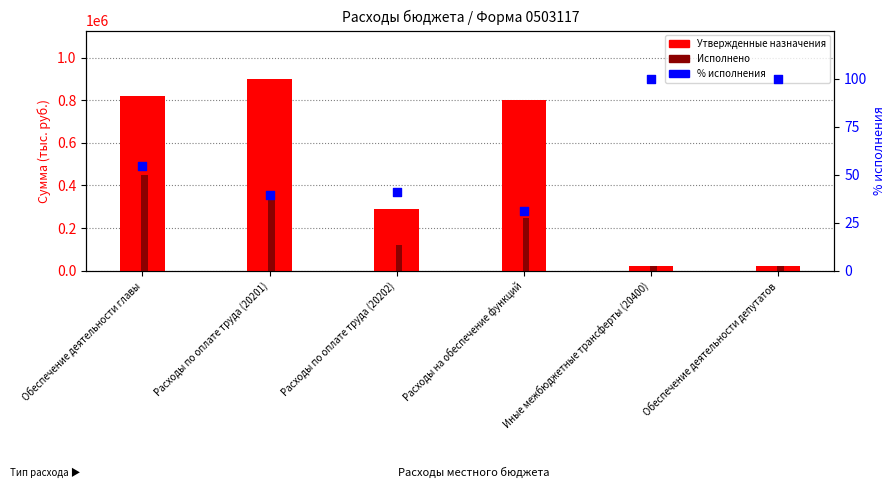

Which series has the largest Y range (max minus min)?

Утвержденные назначения